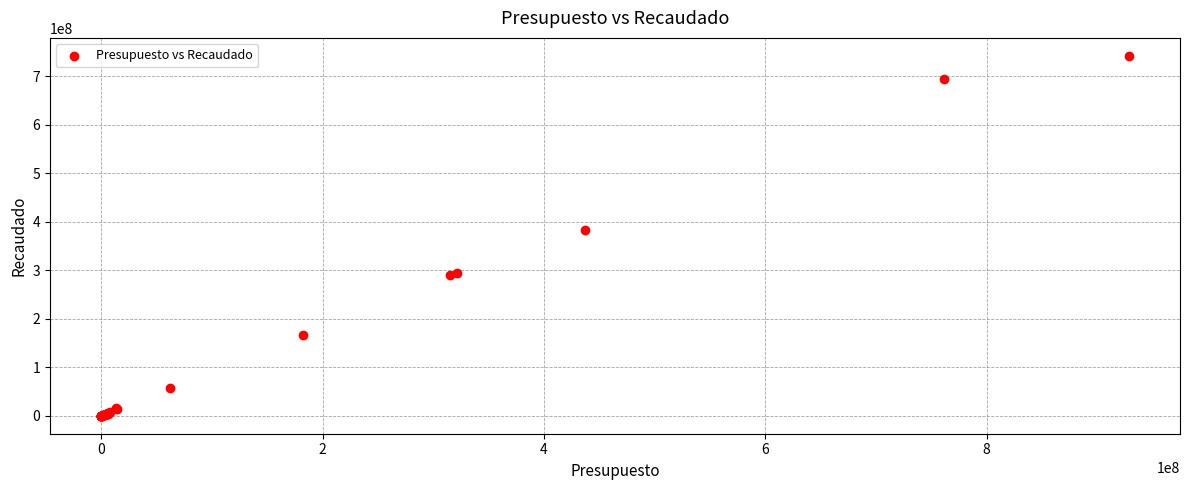

What Y value in the scatter plot is closest to 370856288?

383850200.6